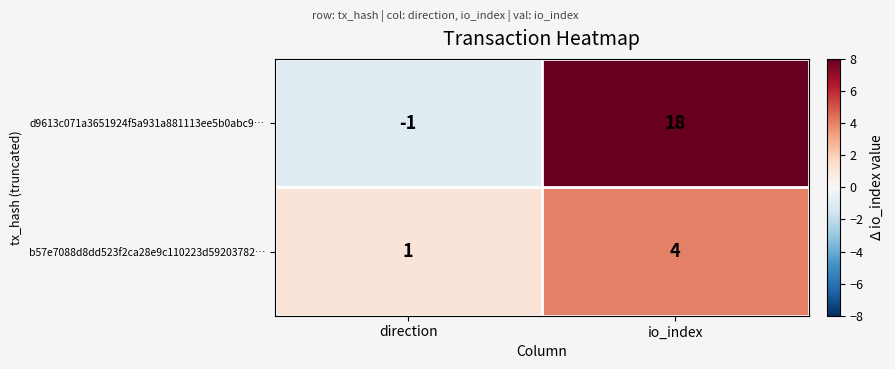

What is the difference between the d9613c071a3651924f5a931a881113ee5b0abc9… values at io_index and direction?

19